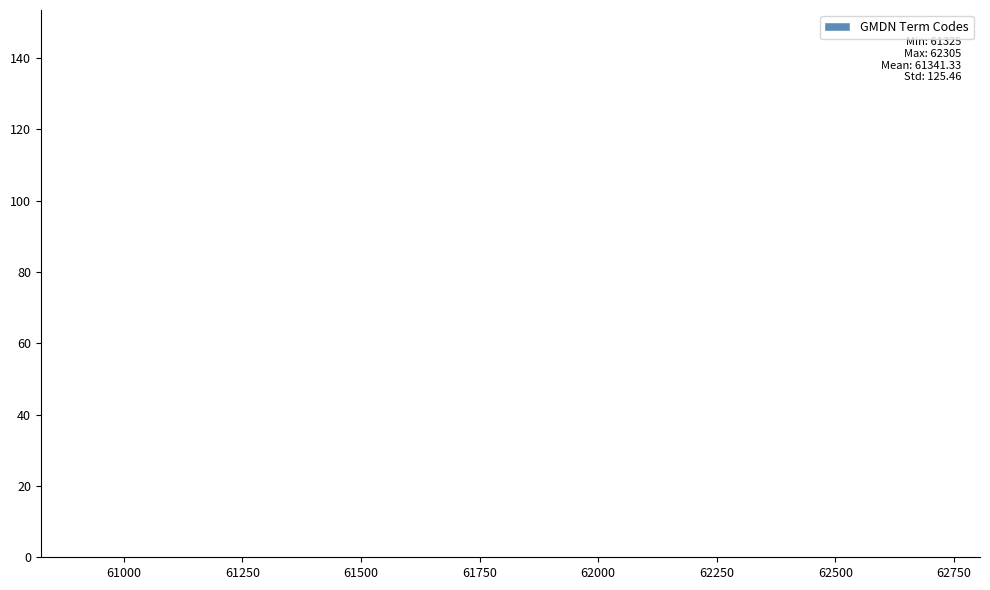

Reading left to right, list all the values displayed in this chart.

61250=118	62250=2